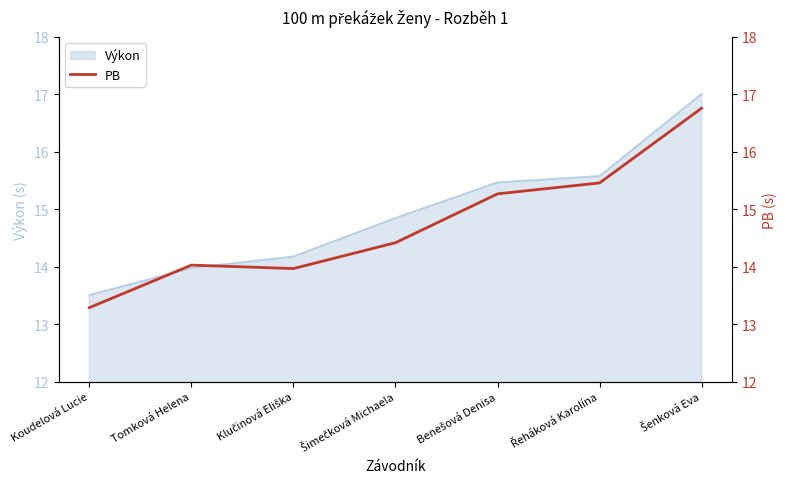

How many interior local peaks (higher than both neighbors) does the data have?

1